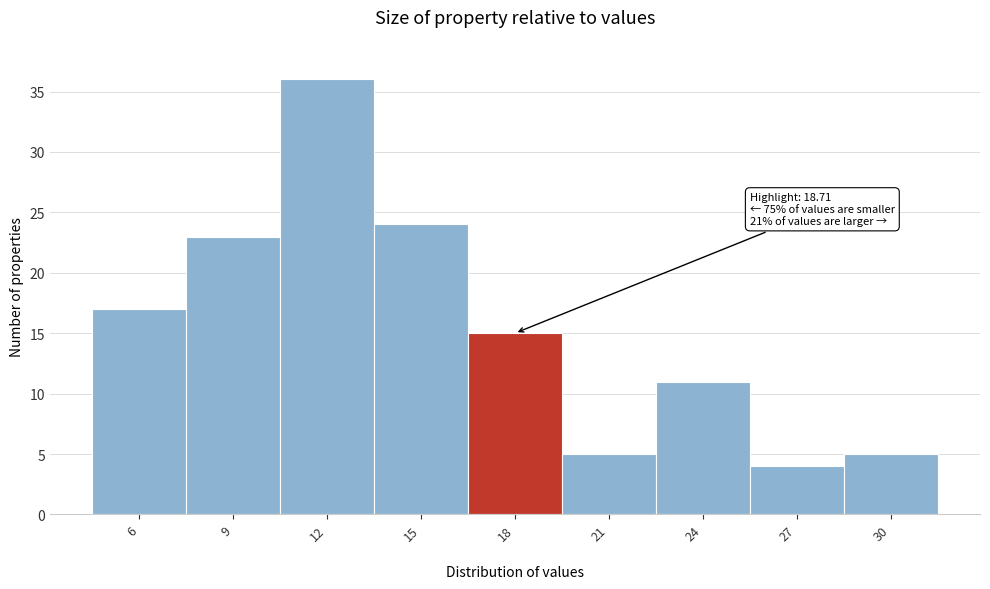

Reading left to right, transcribe all the data shown in this chart.

17	23	36	24	15	5	11	4	5